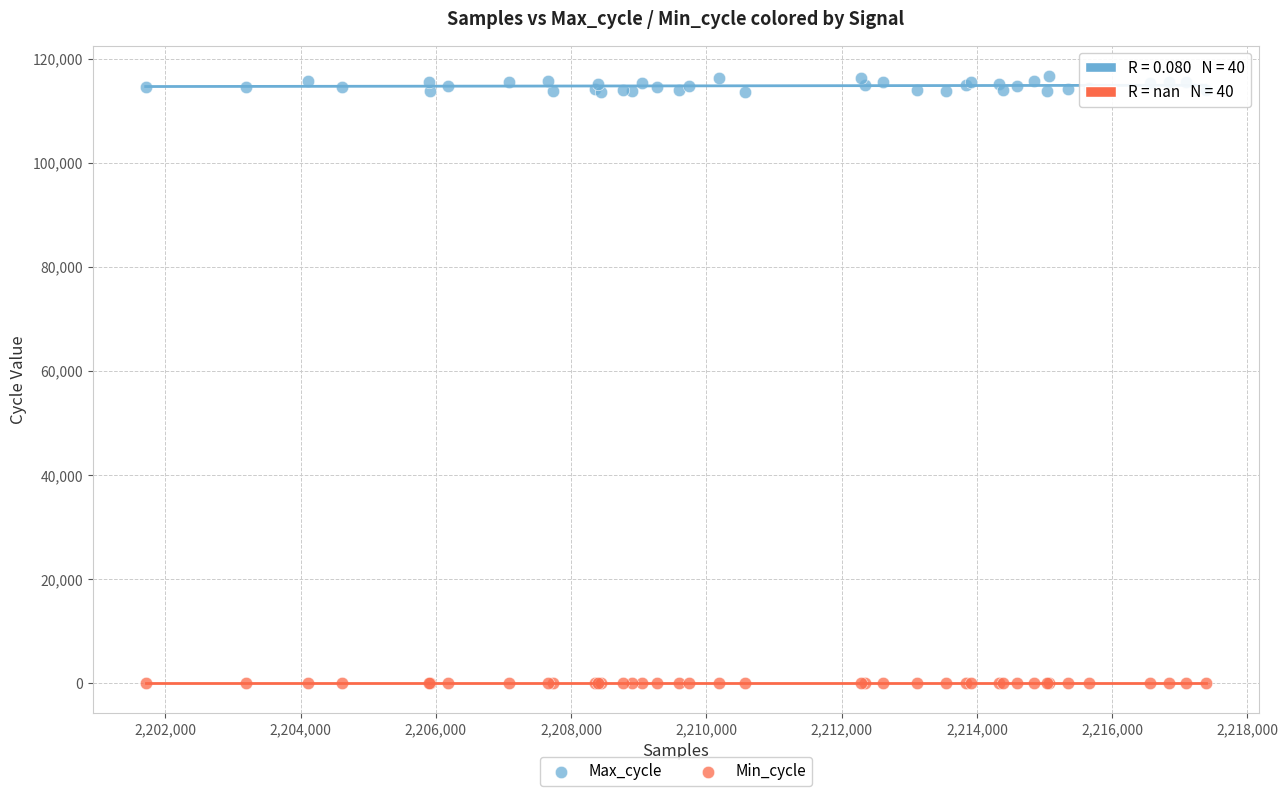

Which series reaches the minimum Y coordinate?

Min_cycle